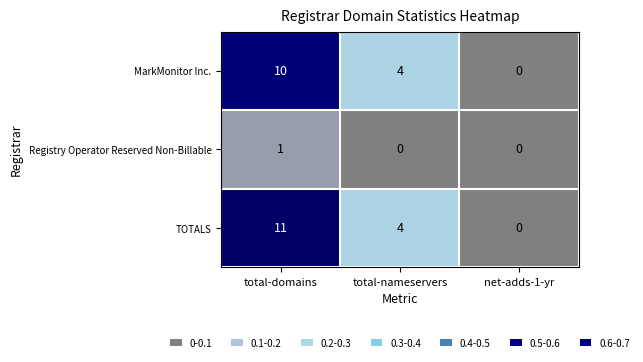

Which series has the largest total across all categories?

TOTALS